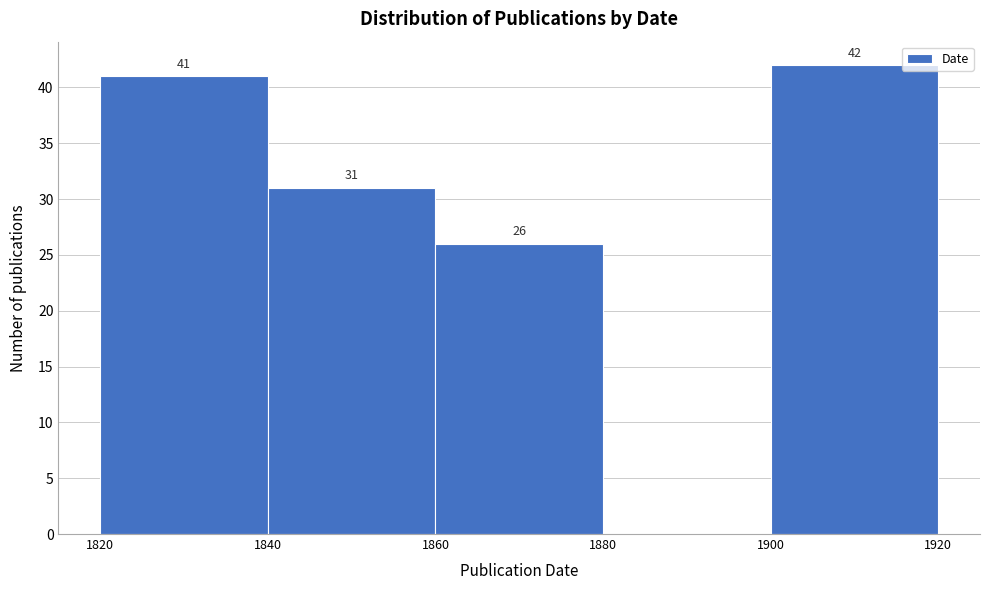

Which range on the x-axis has the tallest bar?

1900 to 1920